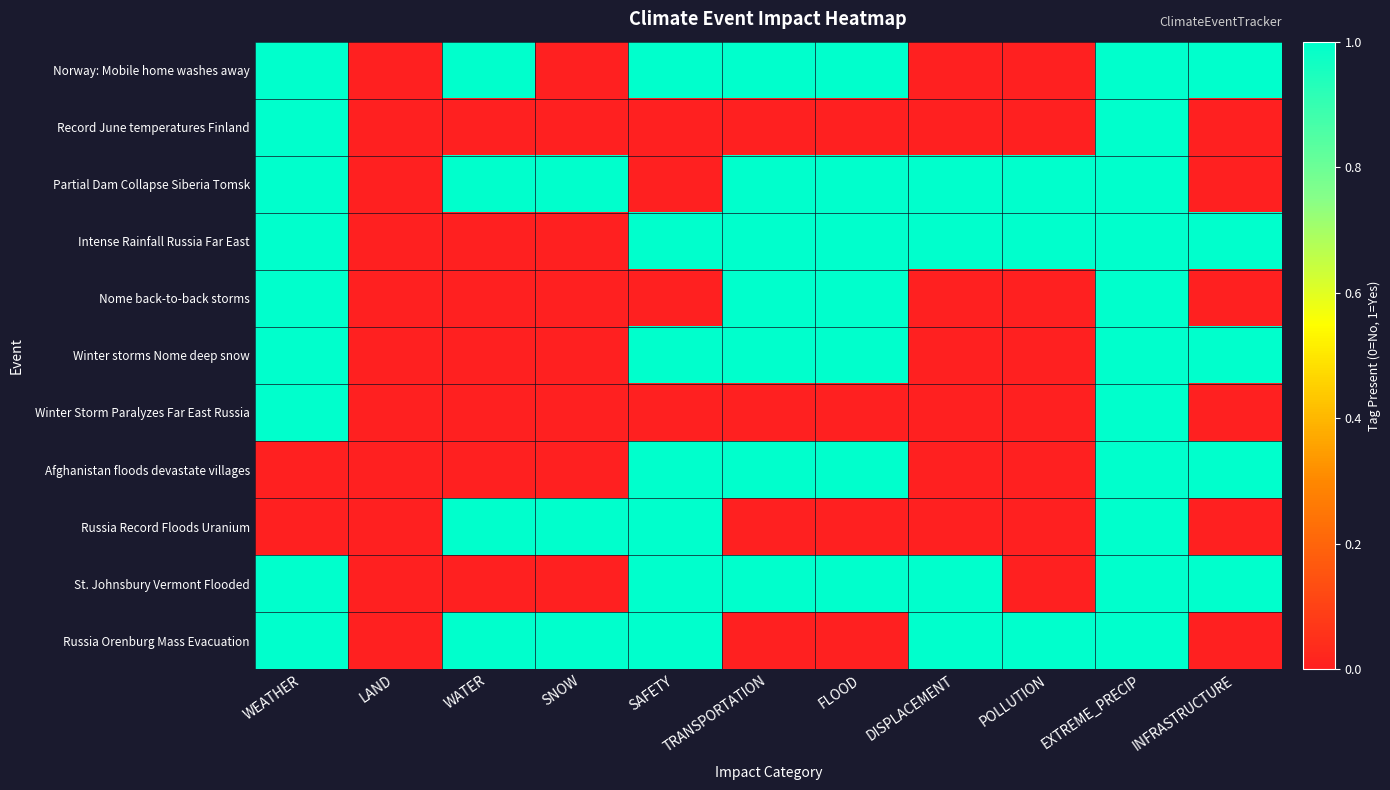

Reading left to right, transcribe all the data shown in this chart.

Norway: Mobile home washes away: WEATHER=1	LAND=0	WATER=1	SNOW=0	SAFETY=1	TRANSPORTATION=1	FLOOD=1	DISPLACEMENT=0	POLLUTION=0	EXTREME_PRECIP=1	INFRASTRUCTURE=1
Record June temperatures Finland: WEATHER=1	LAND=0	WATER=0	SNOW=0	SAFETY=0	TRANSPORTATION=0	FLOOD=0	DISPLACEMENT=0	POLLUTION=0	EXTREME_PRECIP=1	INFRASTRUCTURE=0
Partial Dam Collapse Siberia Tomsk: WEATHER=1	LAND=0	WATER=1	SNOW=1	SAFETY=0	TRANSPORTATION=1	FLOOD=1	DISPLACEMENT=1	POLLUTION=1	EXTREME_PRECIP=1	INFRASTRUCTURE=0
Intense Rainfall Russia Far East: WEATHER=1	LAND=0	WATER=0	SNOW=0	SAFETY=1	TRANSPORTATION=1	FLOOD=1	DISPLACEMENT=1	POLLUTION=1	EXTREME_PRECIP=1	INFRASTRUCTURE=1
Nome back-to-back storms: WEATHER=1	LAND=0	WATER=0	SNOW=0	SAFETY=0	TRANSPORTATION=1	FLOOD=1	DISPLACEMENT=0	POLLUTION=0	EXTREME_PRECIP=1	INFRASTRUCTURE=0
Winter storms Nome deep snow: WEATHER=1	LAND=0	WATER=0	SNOW=0	SAFETY=1	TRANSPORTATION=1	FLOOD=1	DISPLACEMENT=0	POLLUTION=0	EXTREME_PRECIP=1	INFRASTRUCTURE=1
Winter Storm Paralyzes Far East Russia: WEATHER=1	LAND=0	WATER=0	SNOW=0	SAFETY=0	TRANSPORTATION=0	FLOOD=0	DISPLACEMENT=0	POLLUTION=0	EXTREME_PRECIP=1	INFRASTRUCTURE=0
Afghanistan floods devastate villages: WEATHER=0	LAND=0	WATER=0	SNOW=0	SAFETY=1	TRANSPORTATION=1	FLOOD=1	DISPLACEMENT=0	POLLUTION=0	EXTREME_PRECIP=1	INFRASTRUCTURE=1
Russia Record Floods Uranium: WEATHER=0	LAND=0	WATER=1	SNOW=1	SAFETY=1	TRANSPORTATION=0	FLOOD=0	DISPLACEMENT=0	POLLUTION=0	EXTREME_PRECIP=1	INFRASTRUCTURE=0
St. Johnsbury Vermont Flooded: WEATHER=1	LAND=0	WATER=0	SNOW=0	SAFETY=1	TRANSPORTATION=1	FLOOD=1	DISPLACEMENT=1	POLLUTION=0	EXTREME_PRECIP=1	INFRASTRUCTURE=1
Russia Orenburg Mass Evacuation: WEATHER=1	LAND=0	WATER=1	SNOW=1	SAFETY=1	TRANSPORTATION=0	FLOOD=0	DISPLACEMENT=1	POLLUTION=1	EXTREME_PRECIP=1	INFRASTRUCTURE=0